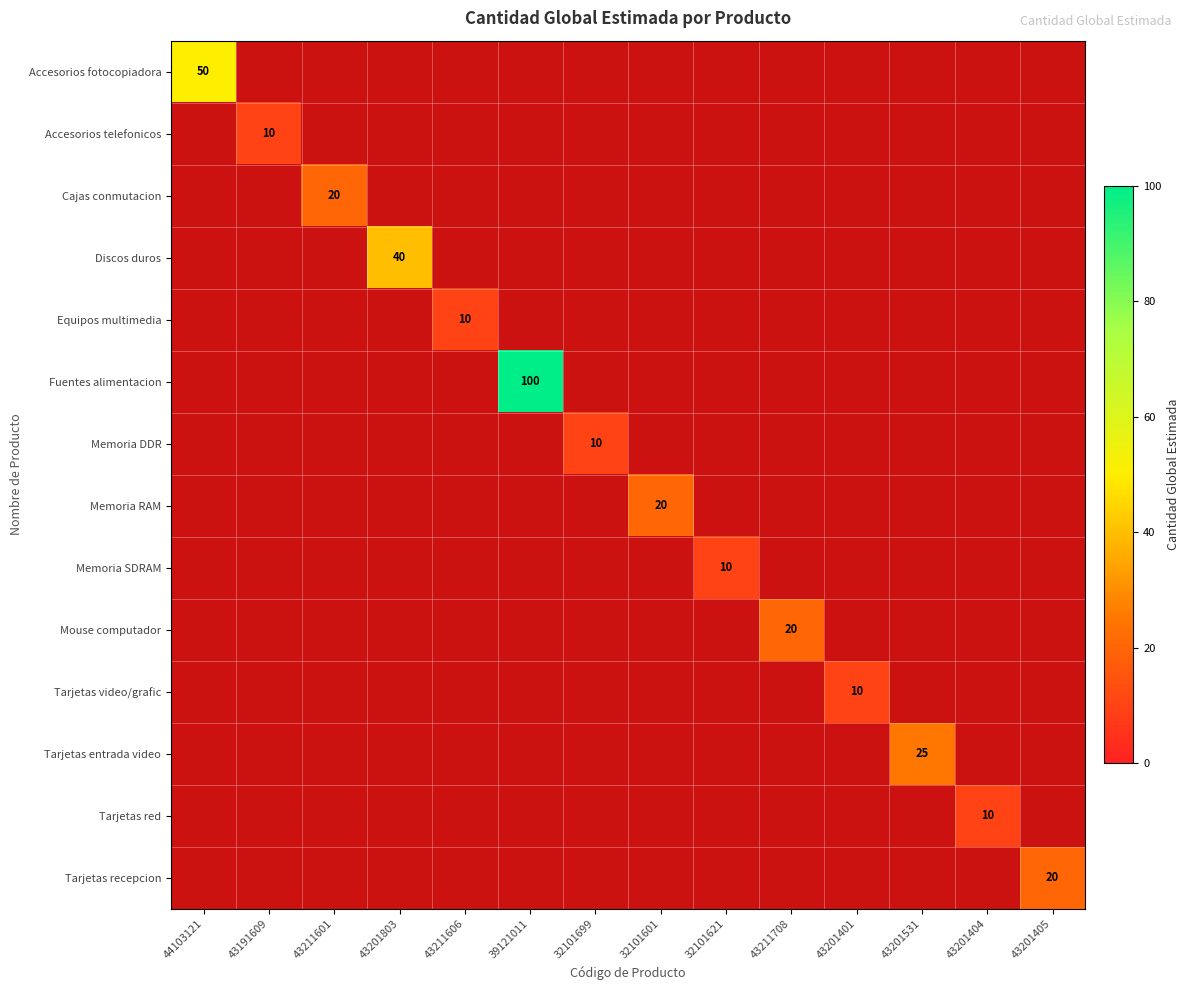

Which has a higher value, 43211601 or 43201405?

43201405